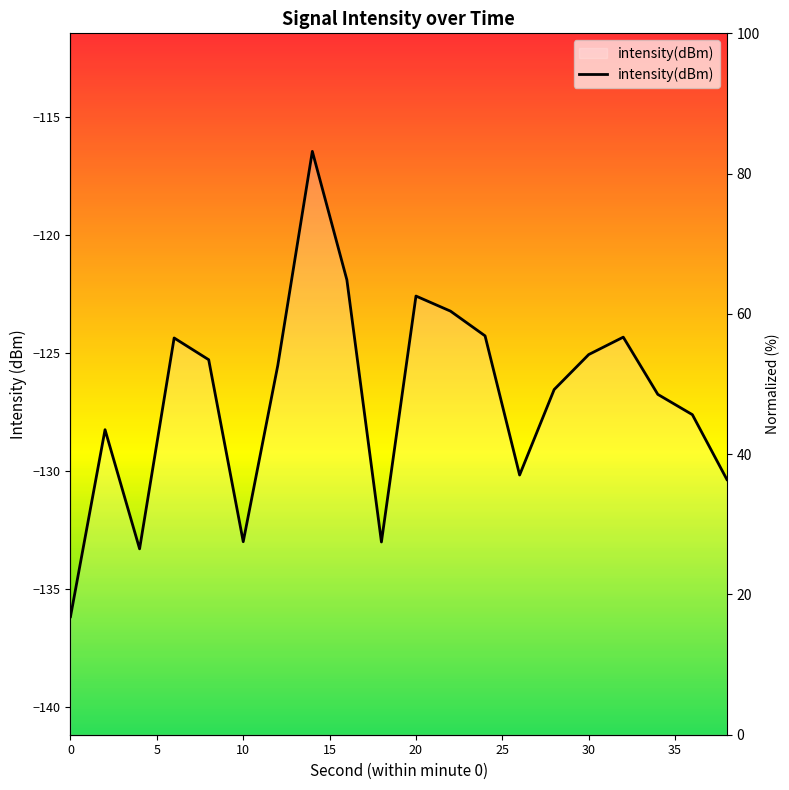

What is the value of the 5th point from the left?

-125.3